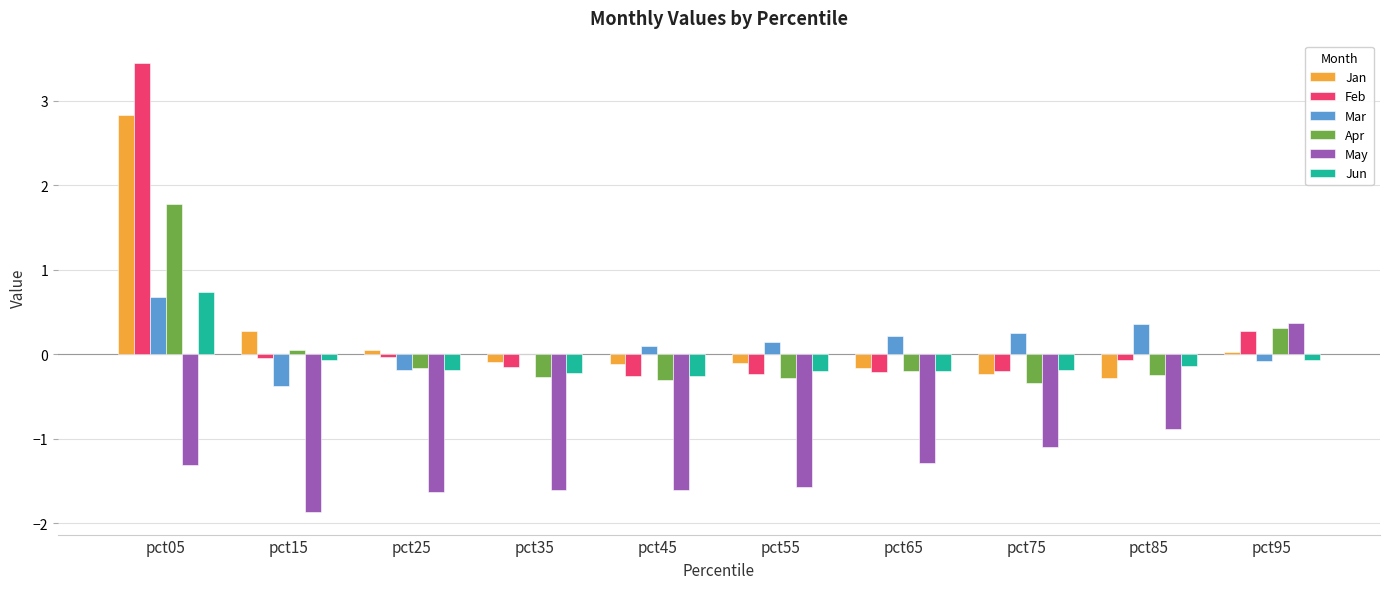

How many data points does each series have?

10